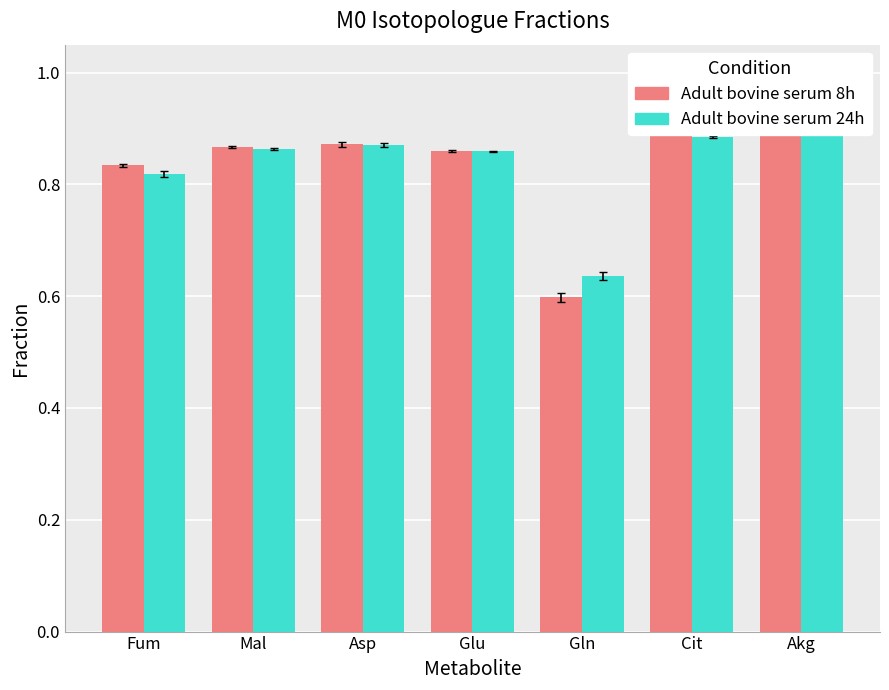

Is the value of Adult bovine serum 8h at Cit greater than the value of Adult bovine serum 24h at Asp?

Yes